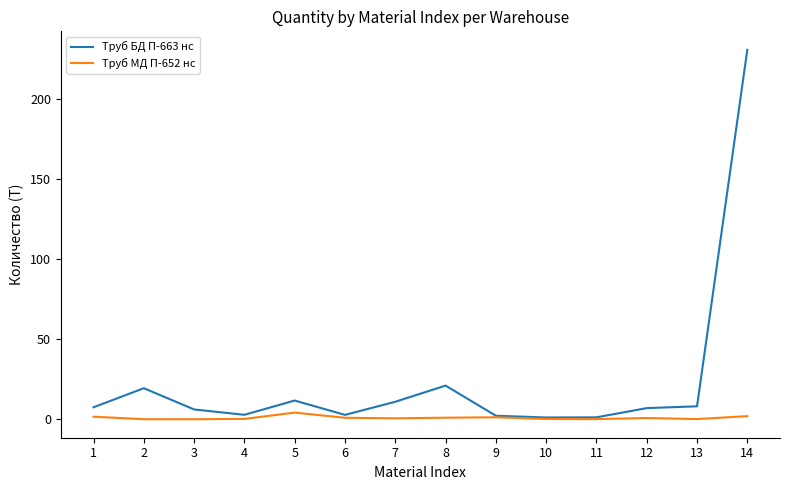

What is the average value of the Труб МД П-652 нс series?

0.9